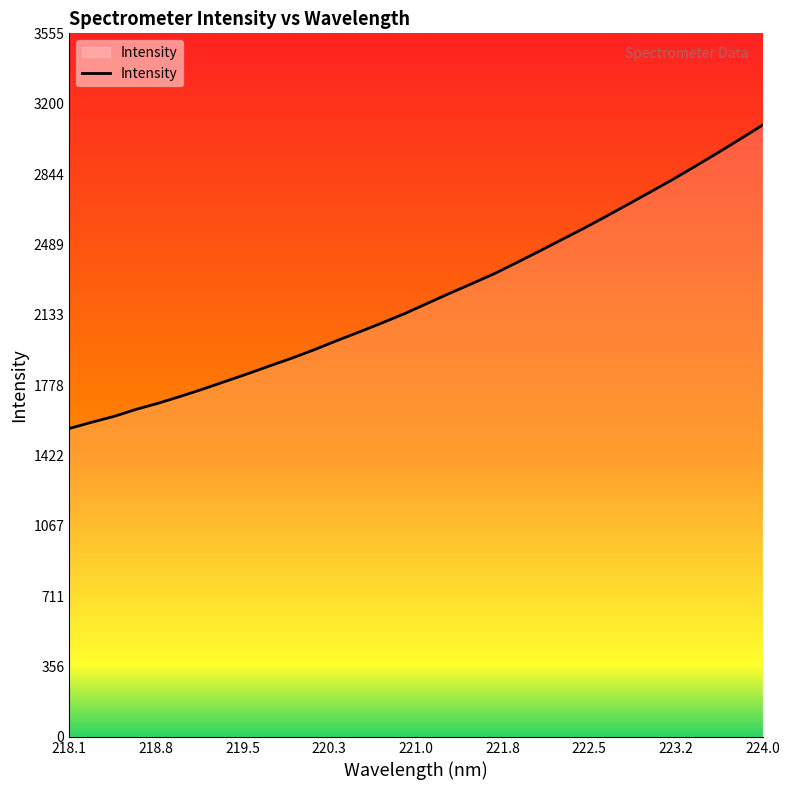

What is the smallest value displayed?

1558.5